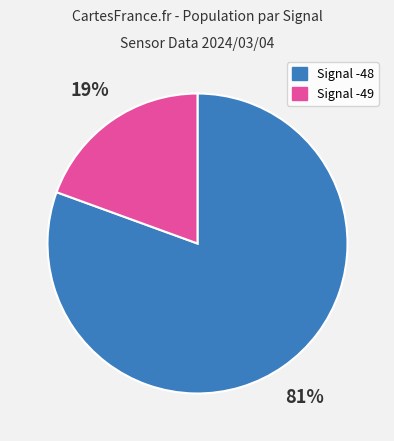

What is the largest slice in the pie chart?

Signal -48